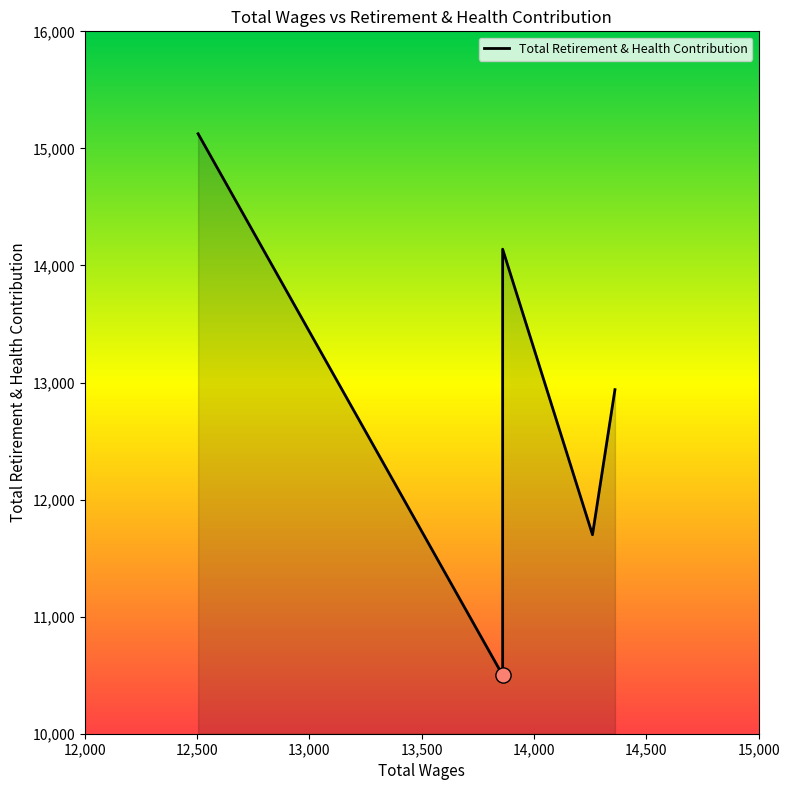

Between 13,000 and 14,000, which is larger?

13,000